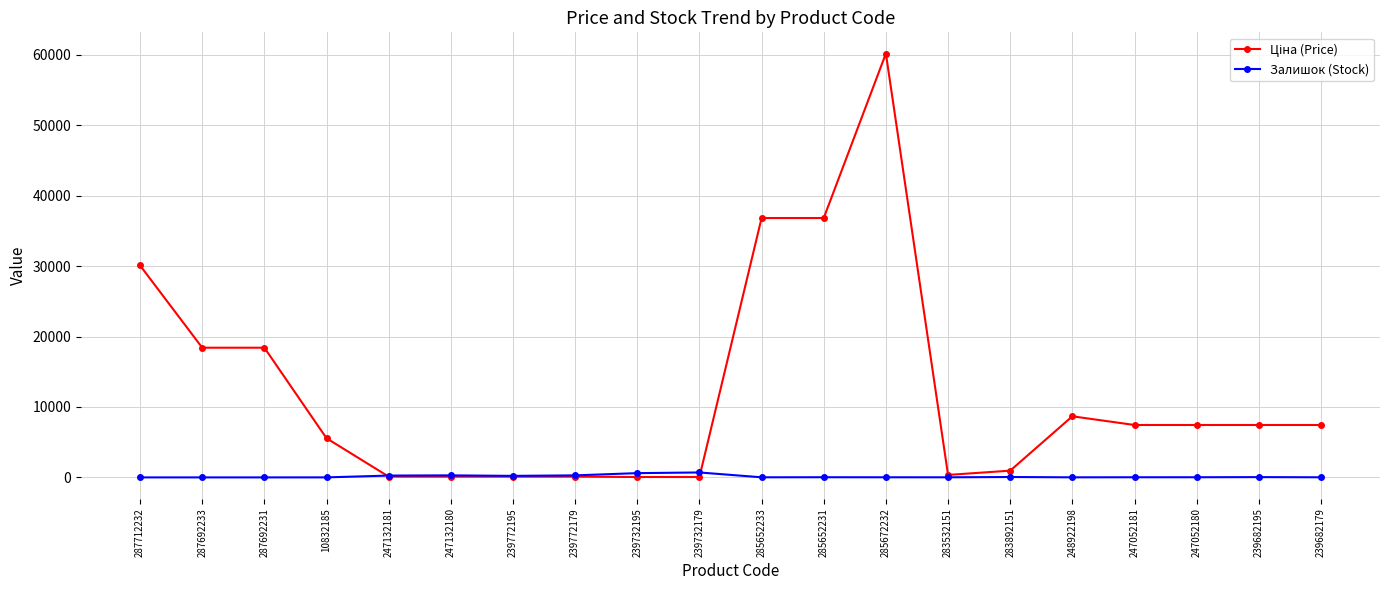

Is it true that Залишок (Stock) equals 606.0 at 239732195?

True